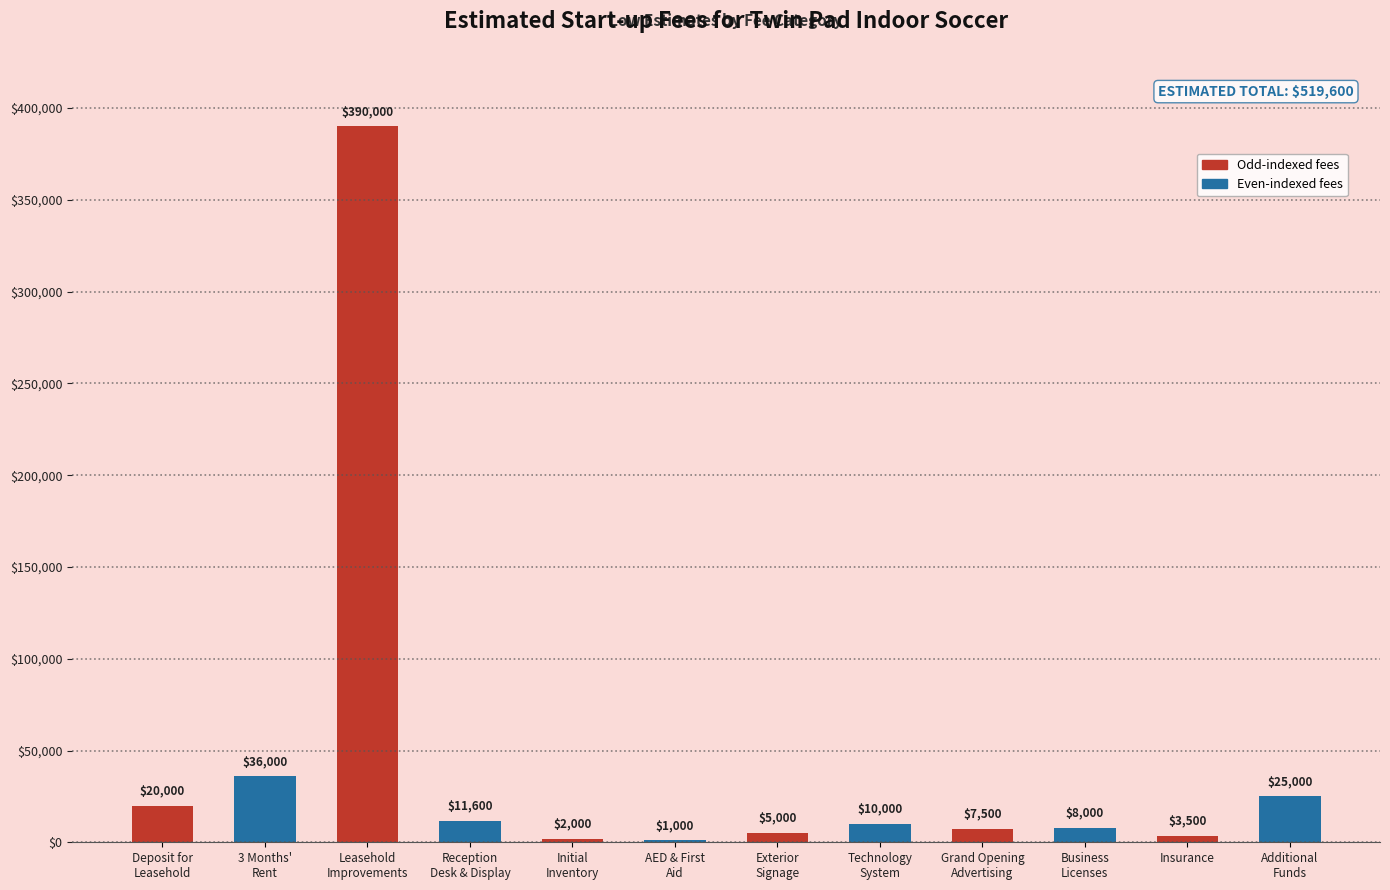

What is the change in value from Grand Opening
Advertising to Insurance?

-4000